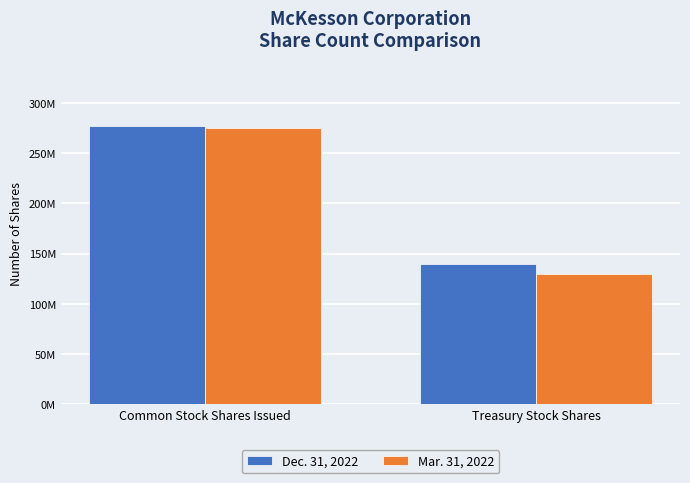

Which series has the largest total across all categories?

Dec. 31, 2022